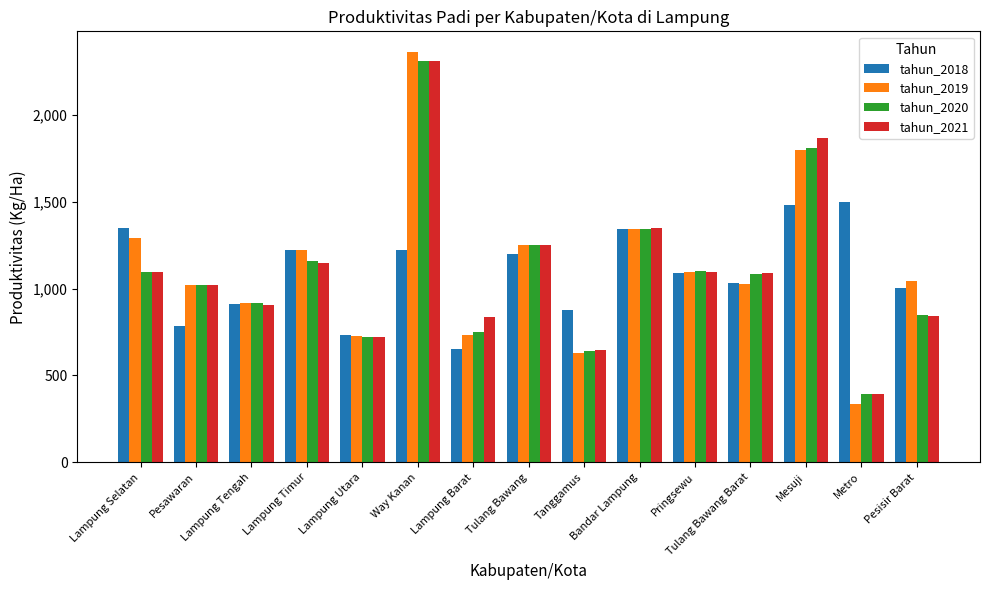

At how many categories does at least one series exceed 650?

15